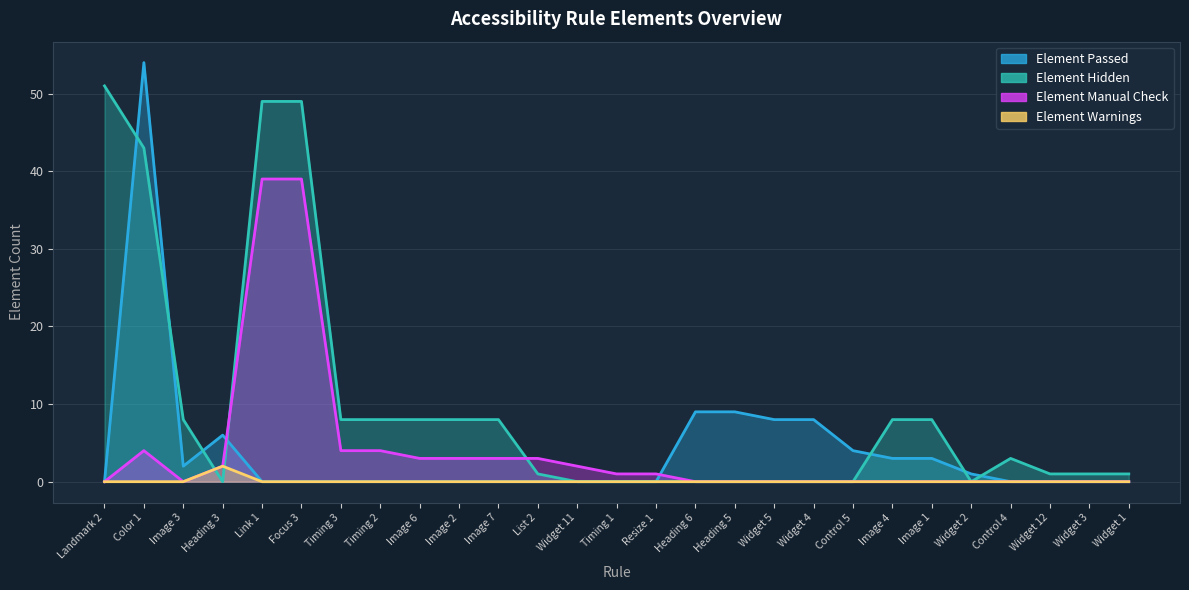

True or false: Element Warnings and Element Hidden intersect in this chart.

True